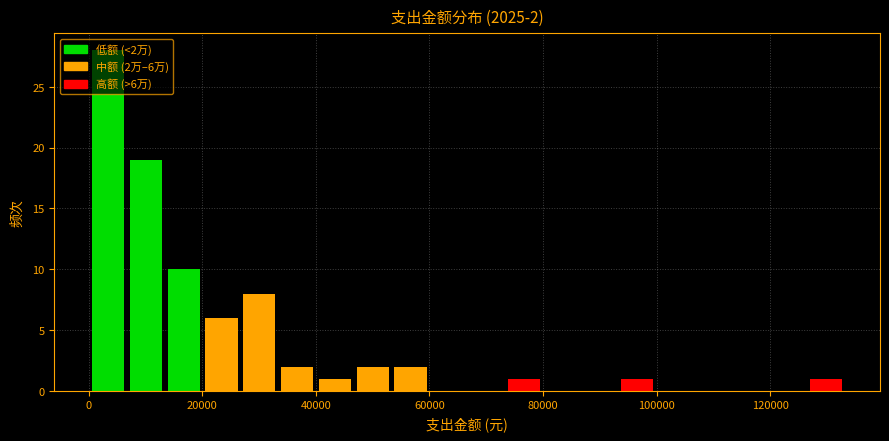

Read against the x-axis, roughly where is the centre of the tallest bar?

4000